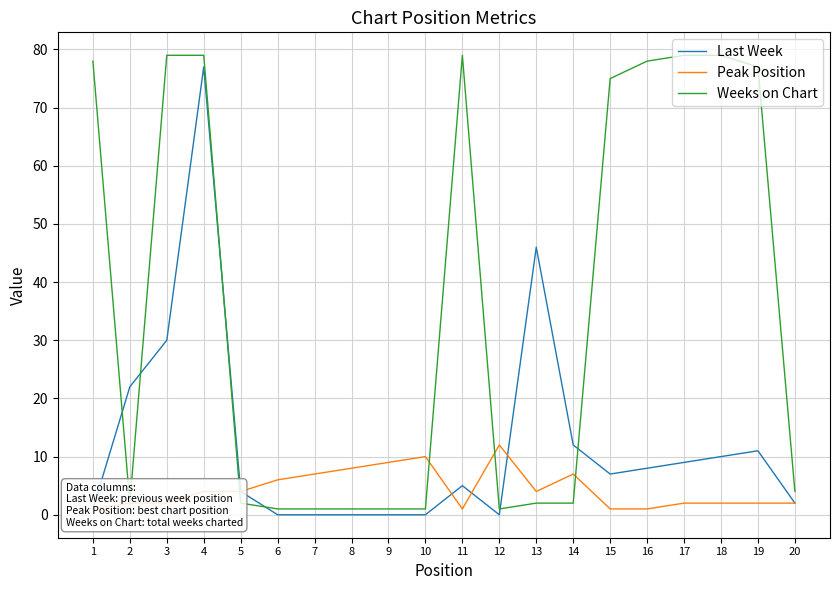

After their last crossing, which series has the higher values: Weeks on Chart or Last Week?

Weeks on Chart